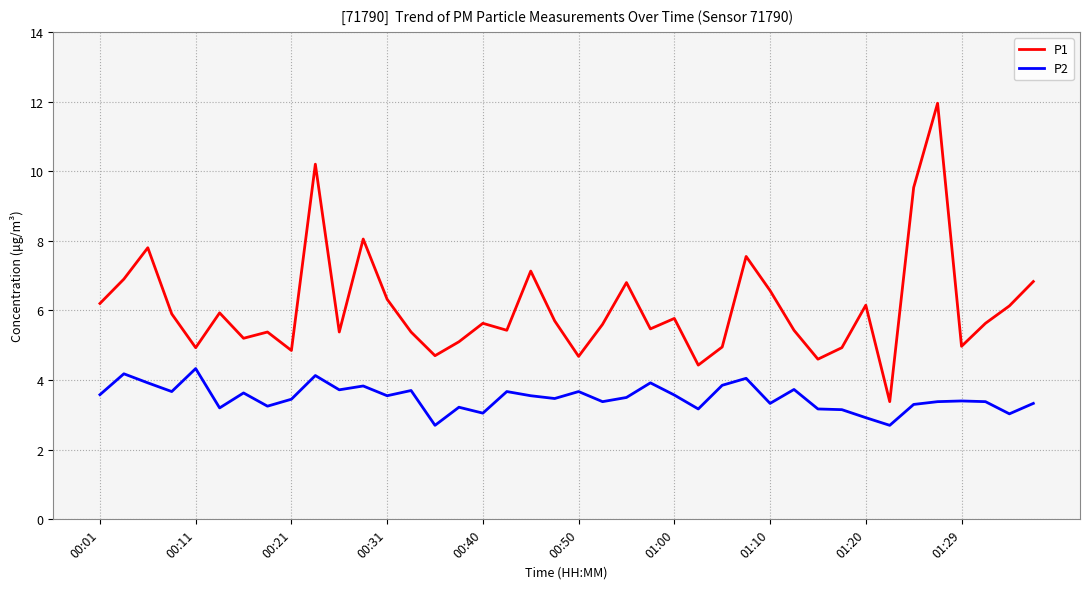

Rank the series by their maximum value, from highest to lowest.

P1, P2